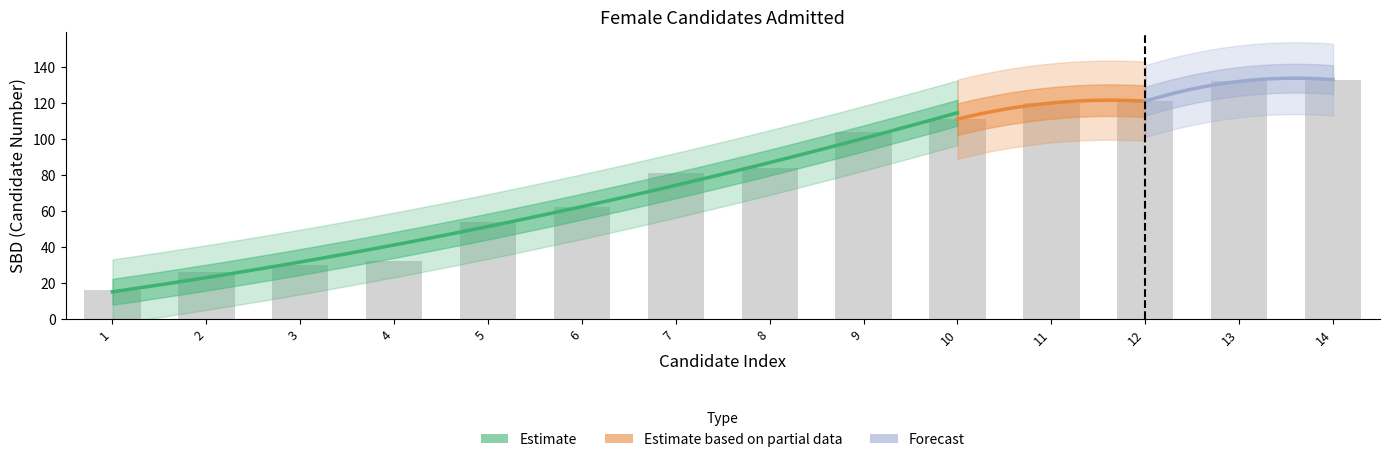

What is the change in value from 4 to 5?

+22